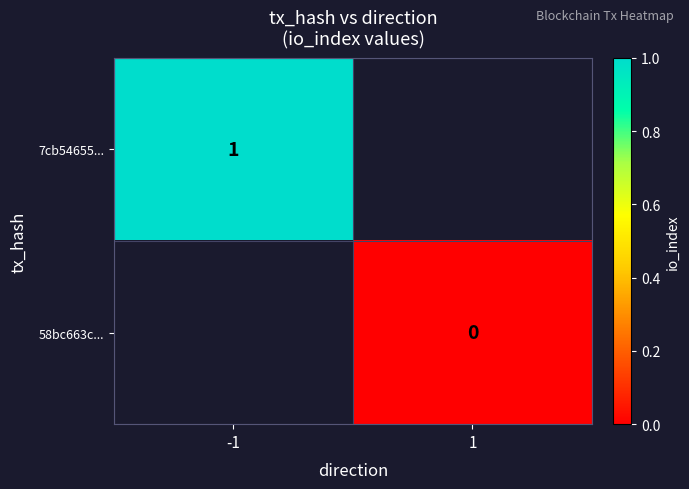

Which has a higher value, 1 or -1?

-1